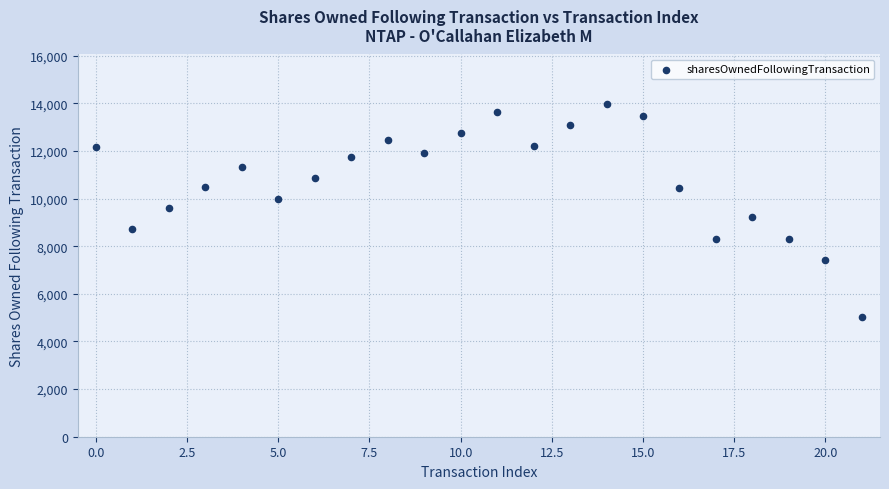

What is the range of Y values (max minus min)?

8924